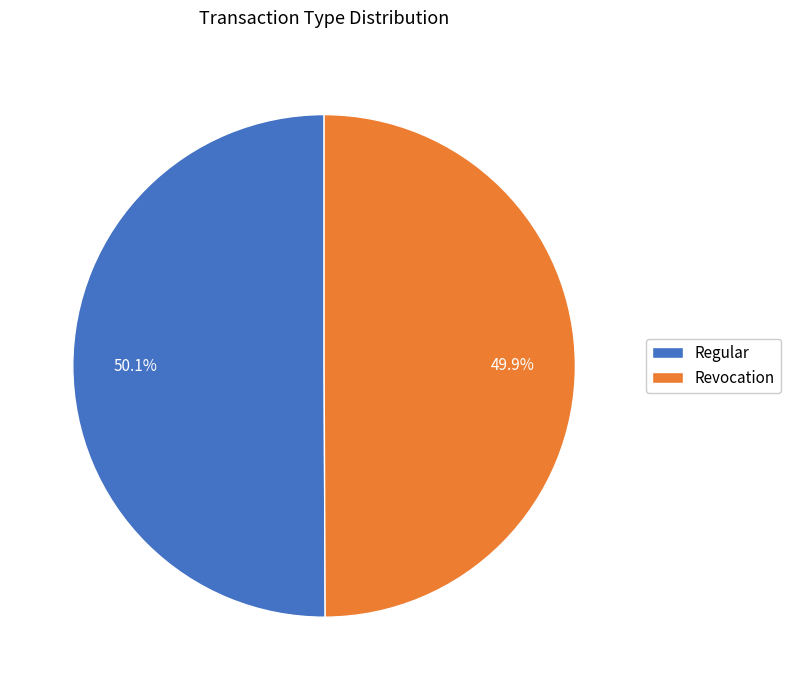

Is it true that Revocation is 50% of the pie?

True